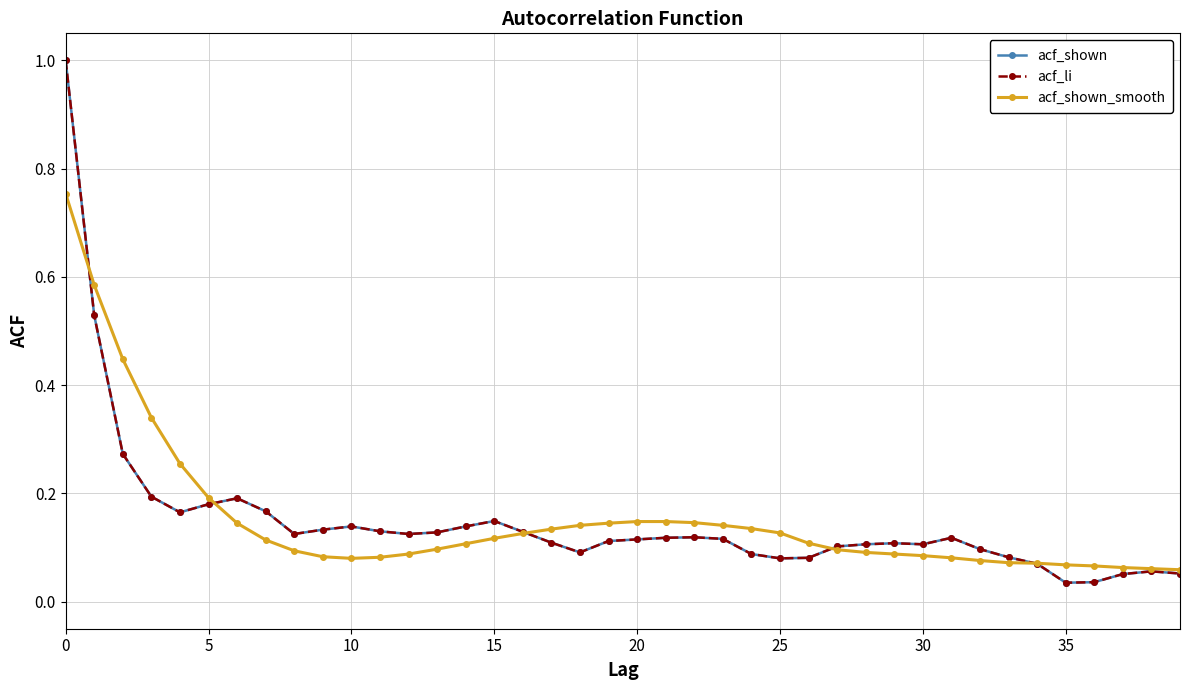

Is this an area chart (filled region under the line)?

No